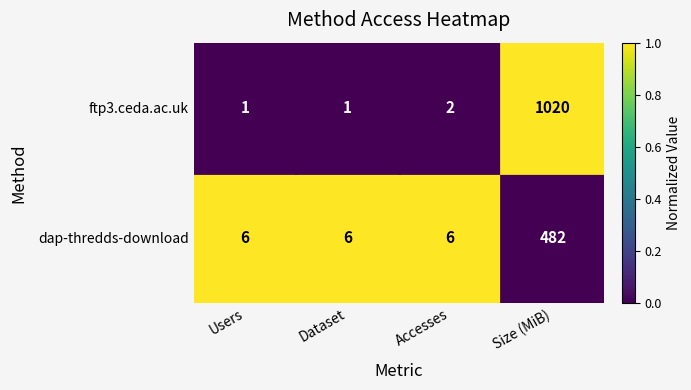

Count the dap-thredds-download values in the range 6 to 482.

4